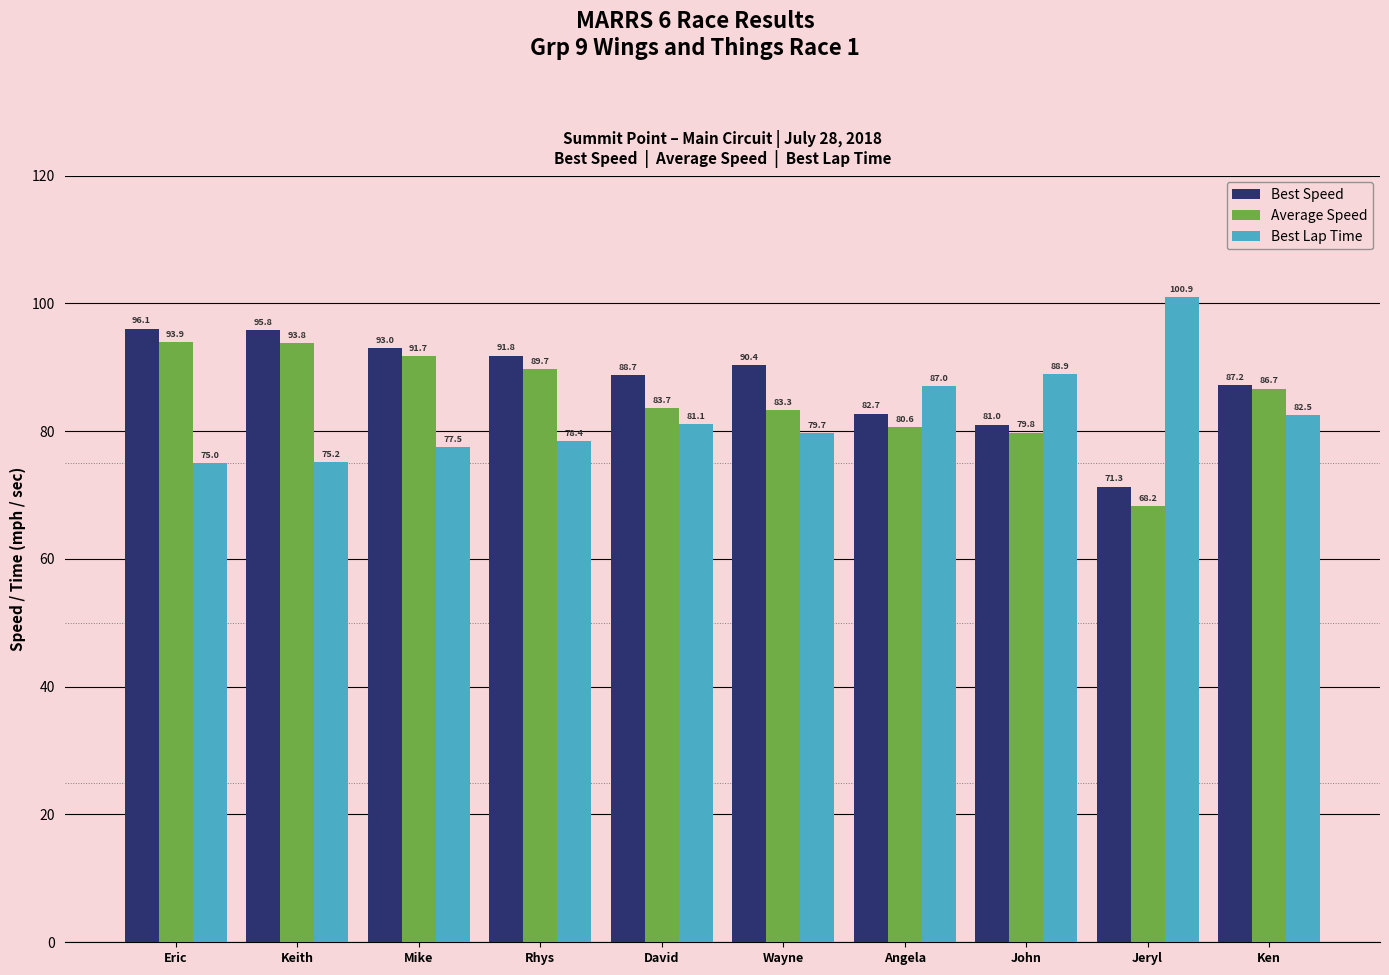

At which label does Average Speed reach its minimum?

Jeryl